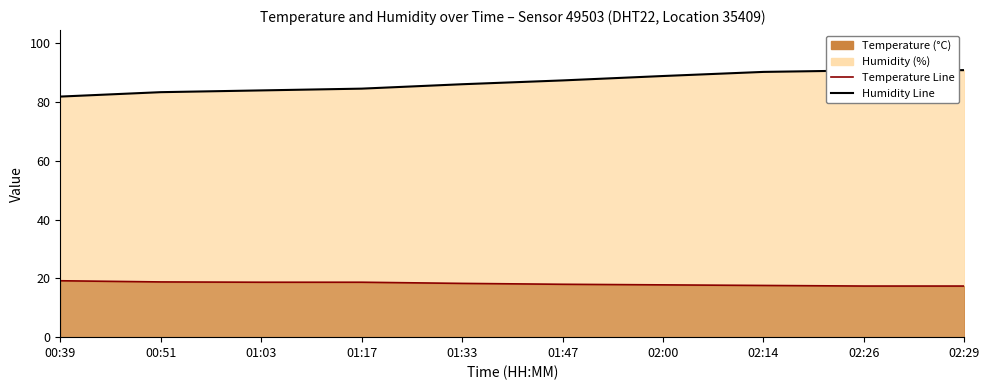

Is the value of Humidity Line at 01:47 greater than the value of Temperature Line at 02:00?

Yes